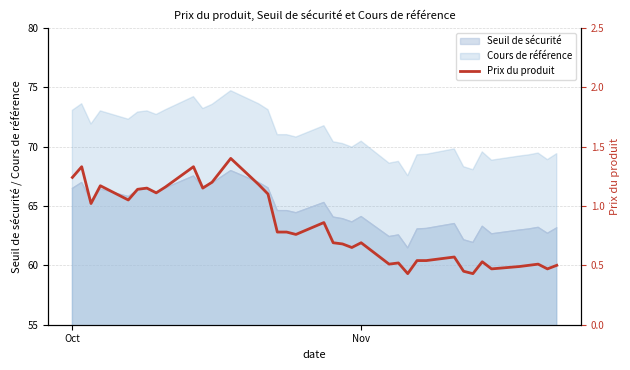

True or false: Seuil de sécurité and Cours de référence cross at least once.

False